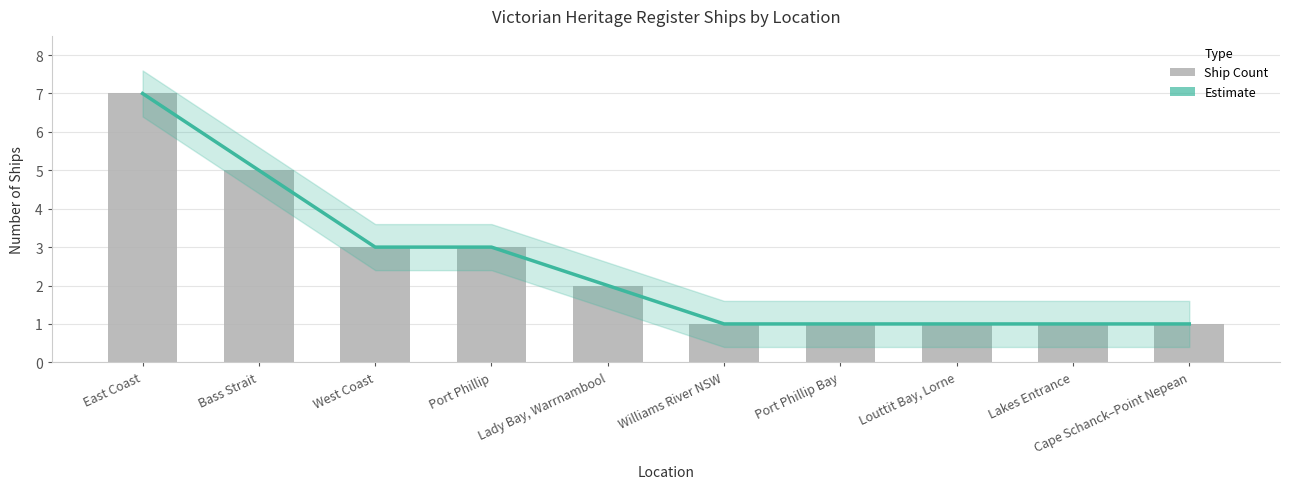

How many Ship Count values are between 1 and 3?

8